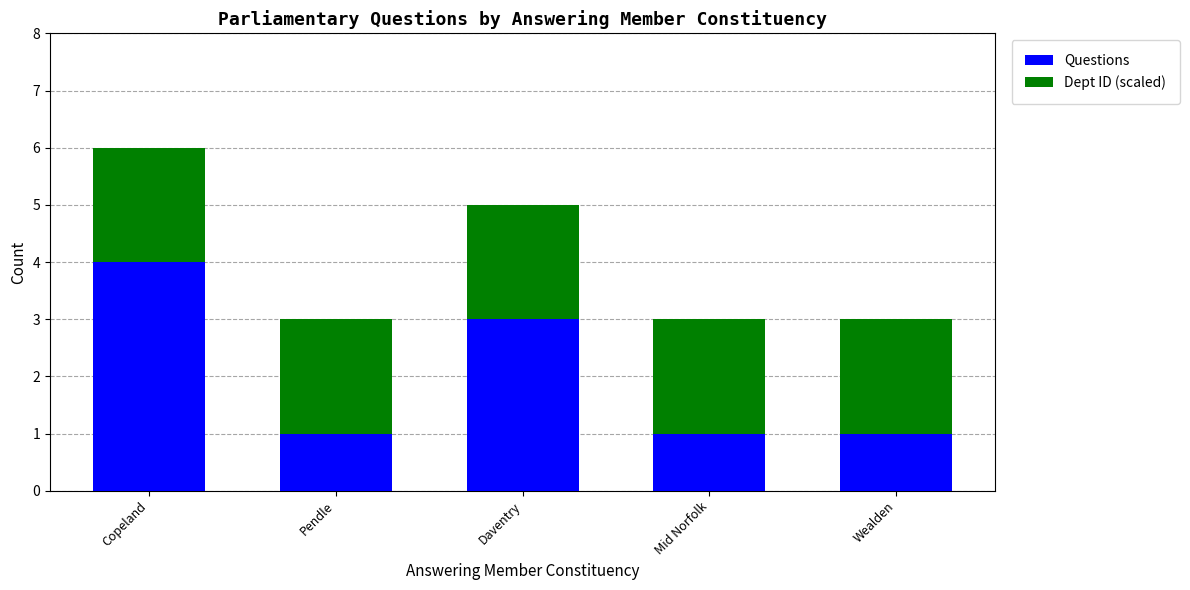

How many bars are there in total?

5